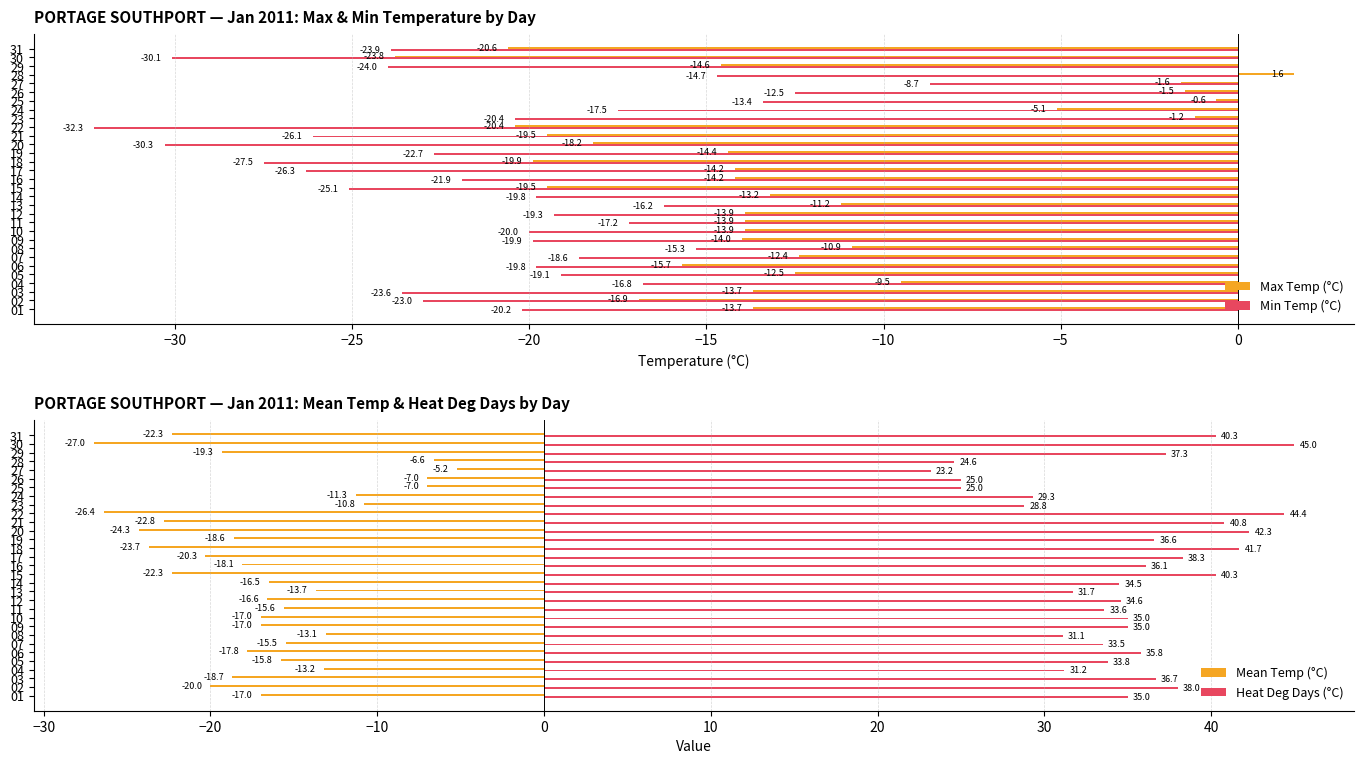

Is the value of Mean Temp (°C) at 04 greater than the value of Heat Deg Days (°C) at 26?

No